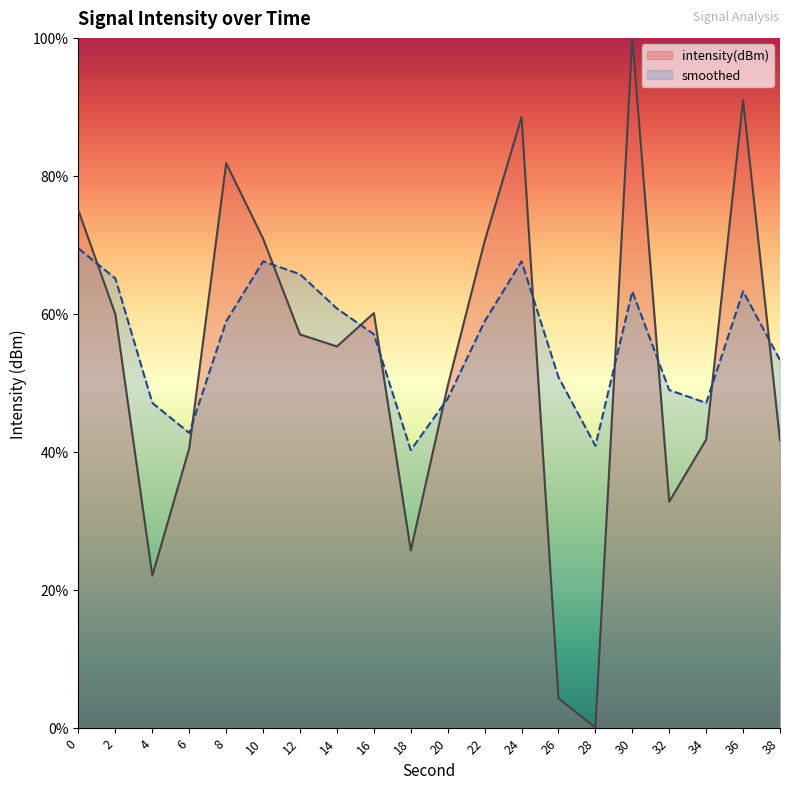

Where is the first local maximum for smoothed?

10